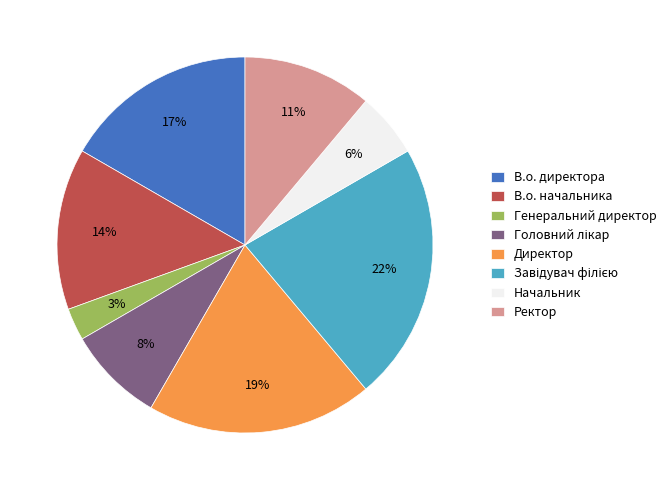

How many slices are in this pie chart?

8